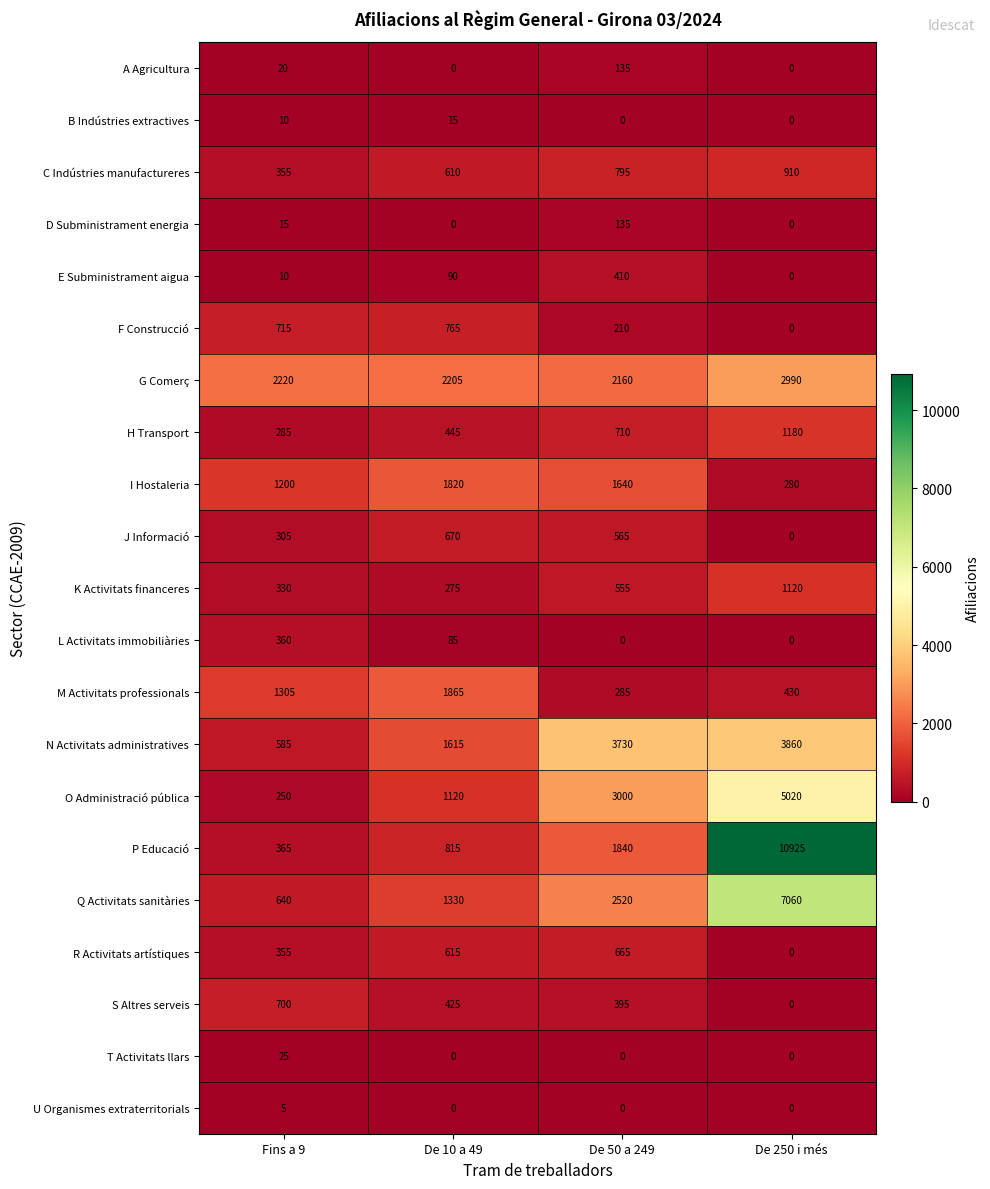

True or false: I Hostaleria has a value of 280 at De 250 i més.

True